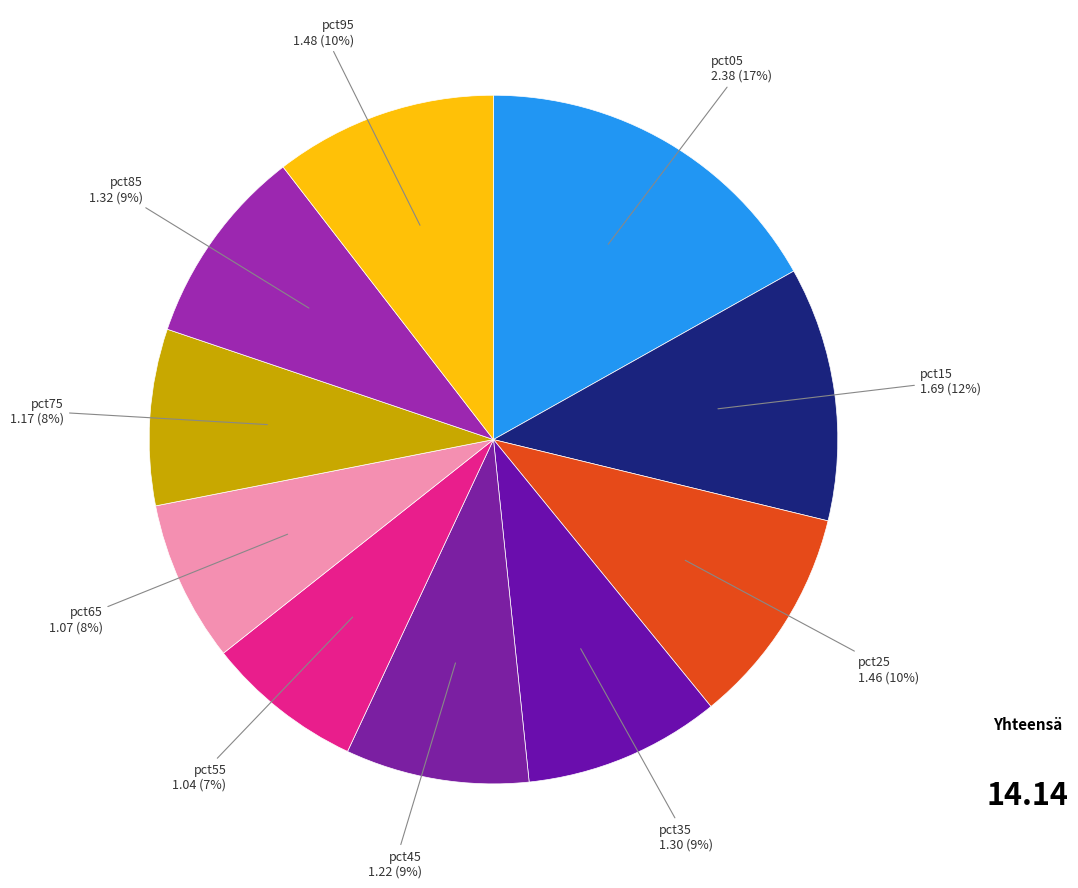

How many slices are in this pie chart?

10